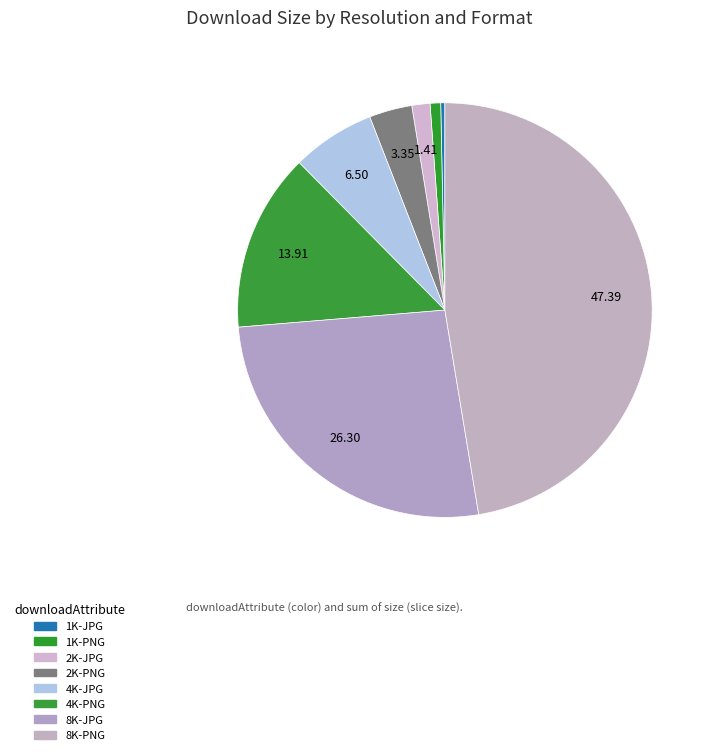

What is the smallest slice in the pie chart?

1K-JPG